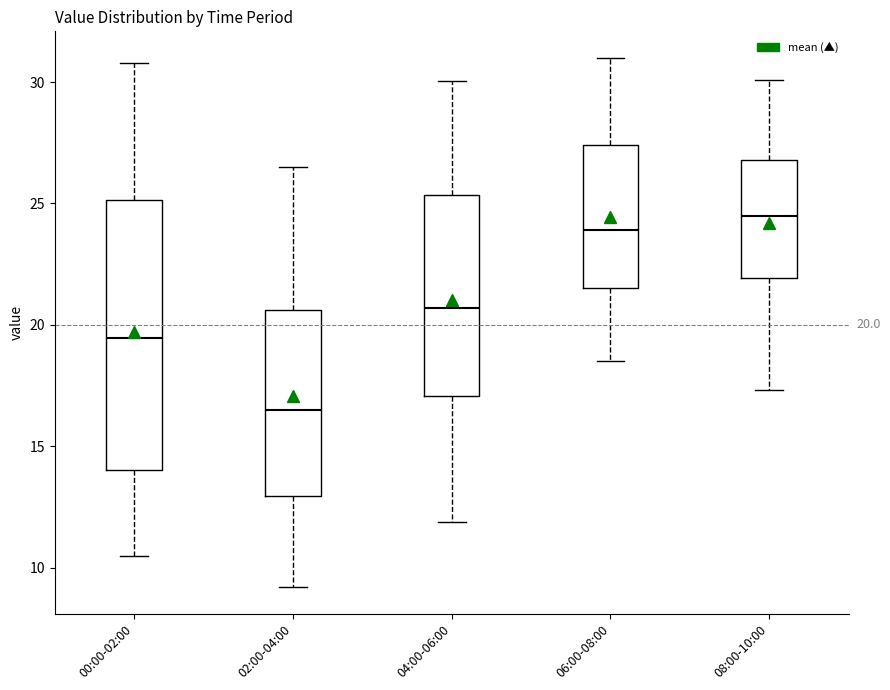

Comparing the boxes themselves (not the whiskers), which one is the tallest?

00:00-02:00